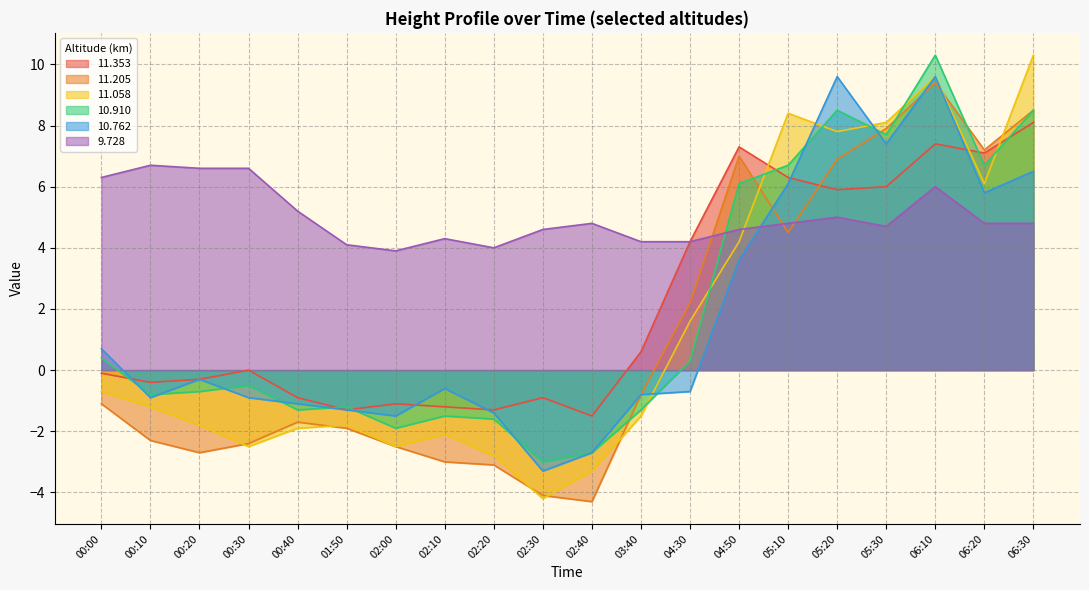

How many positive values does the  10.910 series have?

9